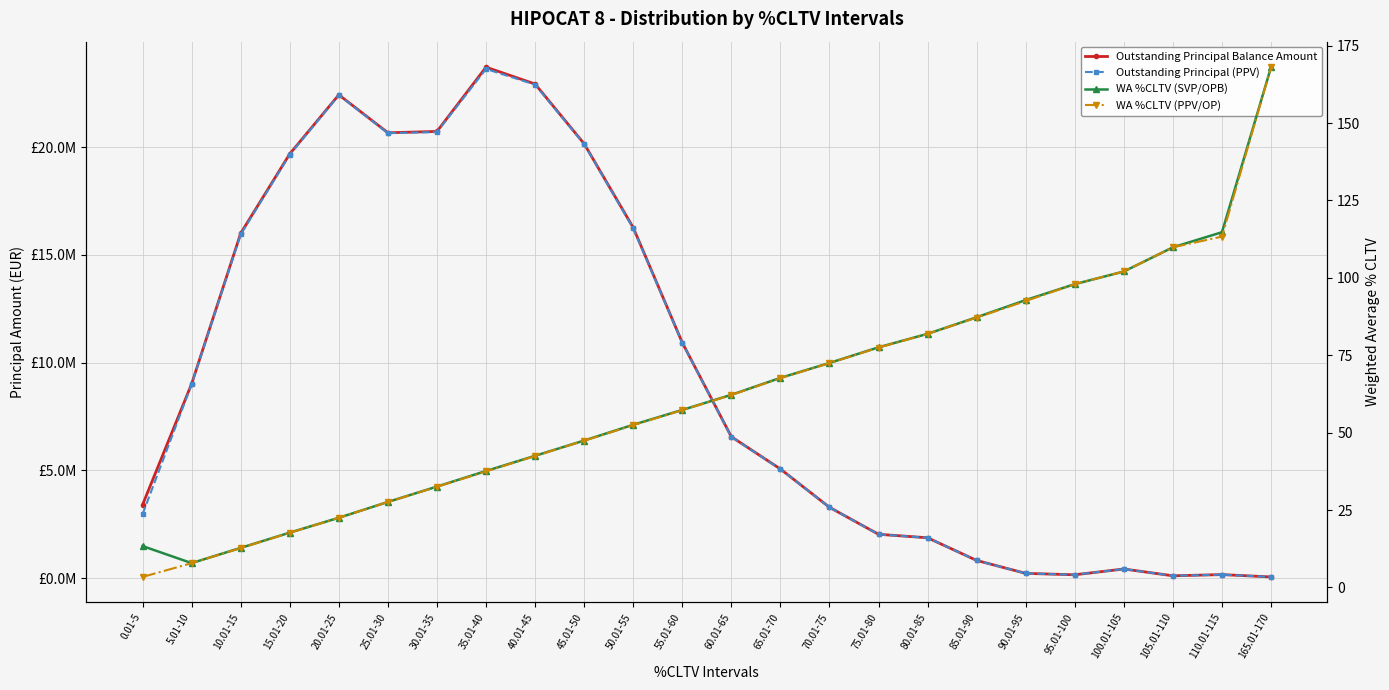

At which category is the sum across all series the highest?

35.01-40